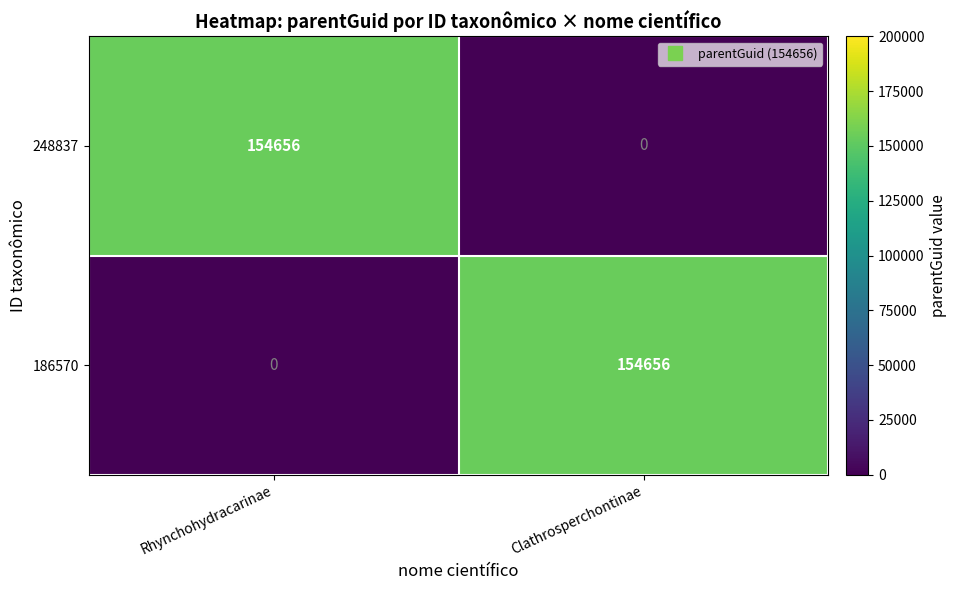

Reading right to left, what are all the values shown in this chart?

248837: 0	154656
186570: 154656	0